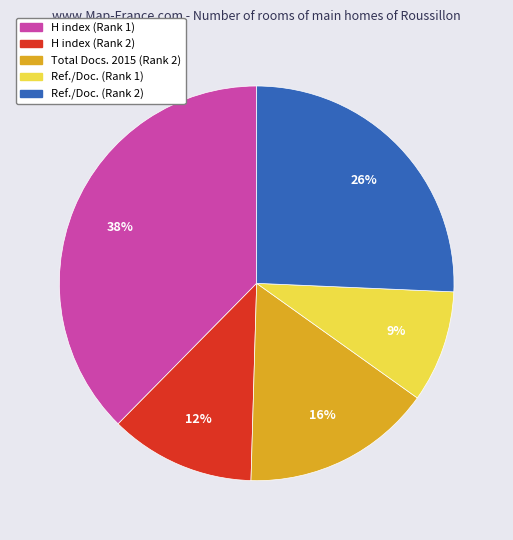

Count the number of slices in the pie.

5